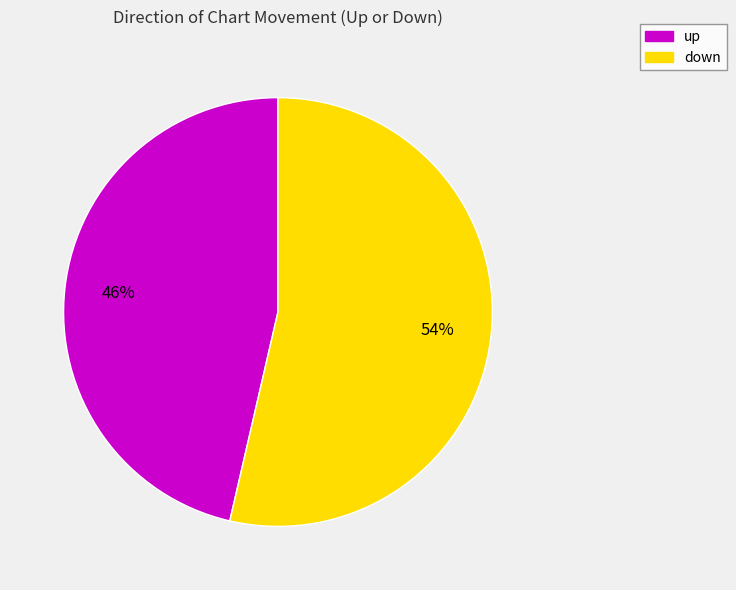

Count the number of slices in the pie.

2